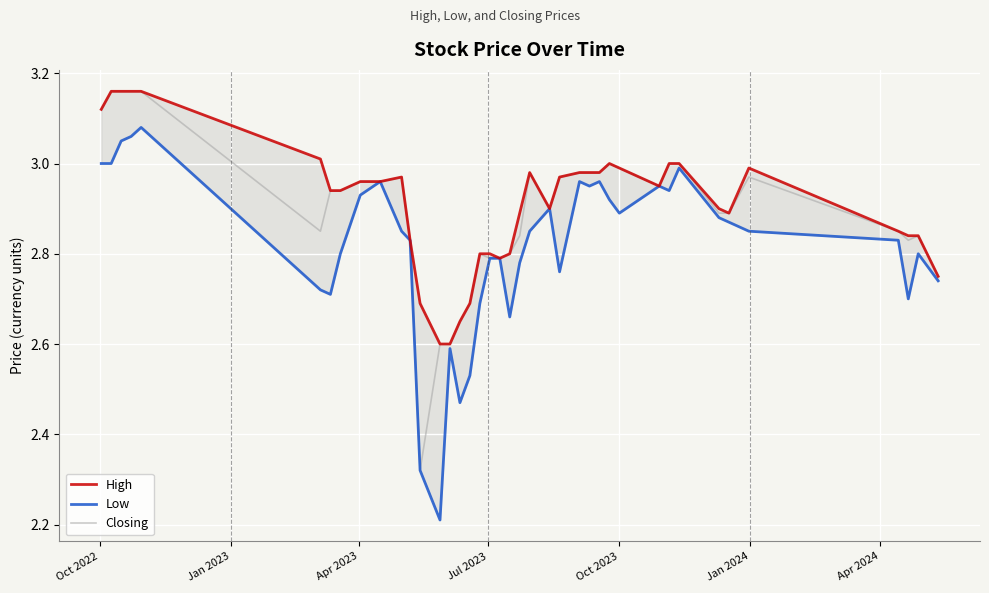

True or false: High and Closing cross at least once.

False